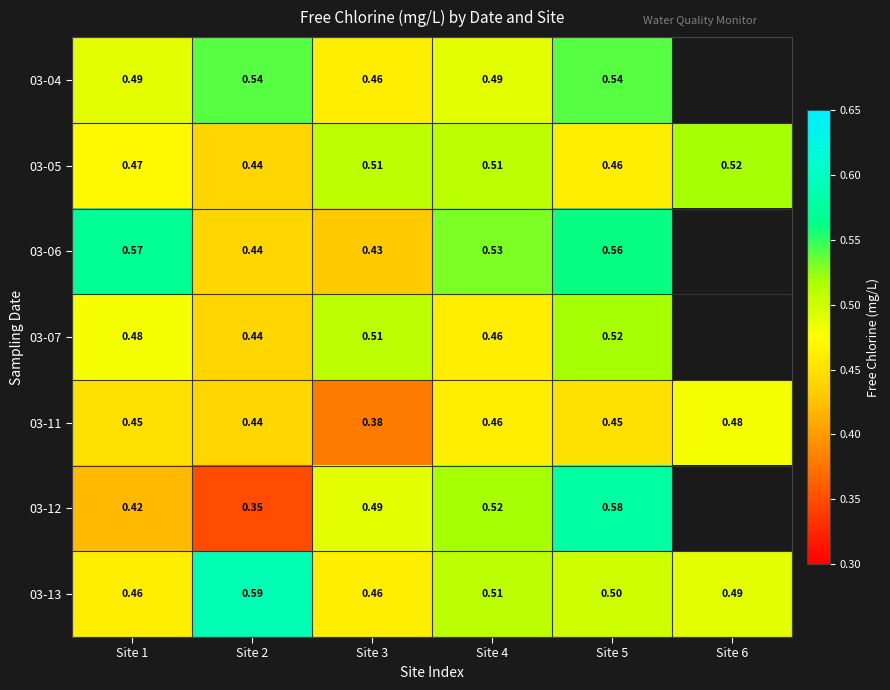

Is the value of 03-12 at Site 2 greater than the value of 03-13 at Site 3?

No